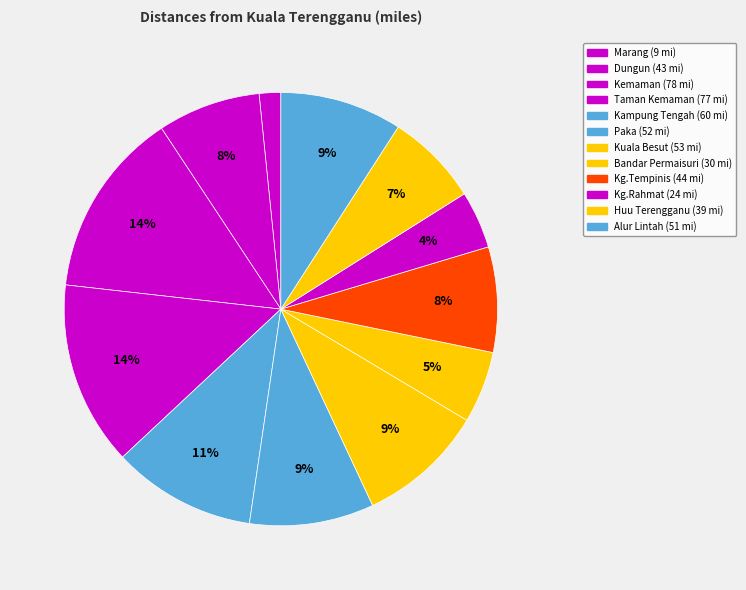

How many slices are in this pie chart?

12